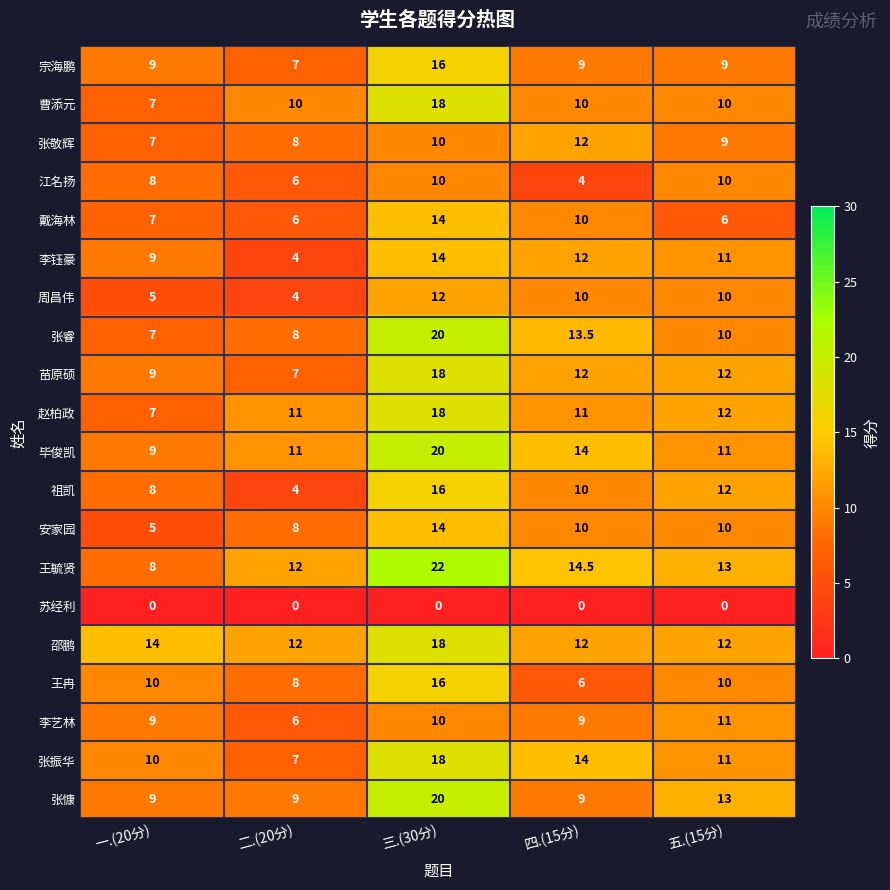

What is the sum of the 曹添元 values at 五.(15分) and 二.(20分)?

20.0